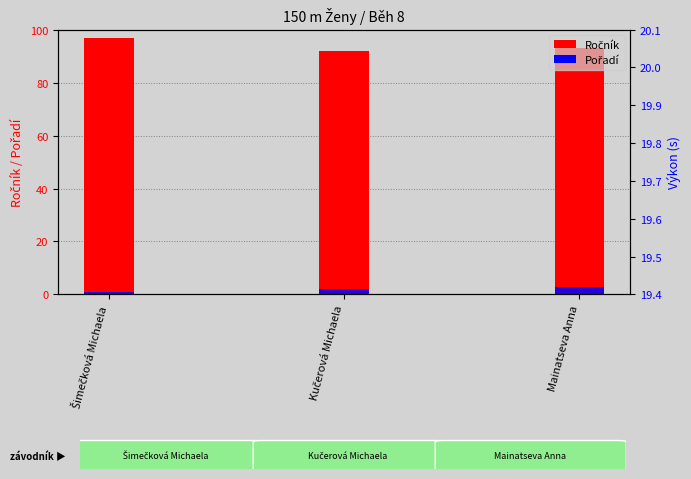

Count the number of categories in the chart.

3